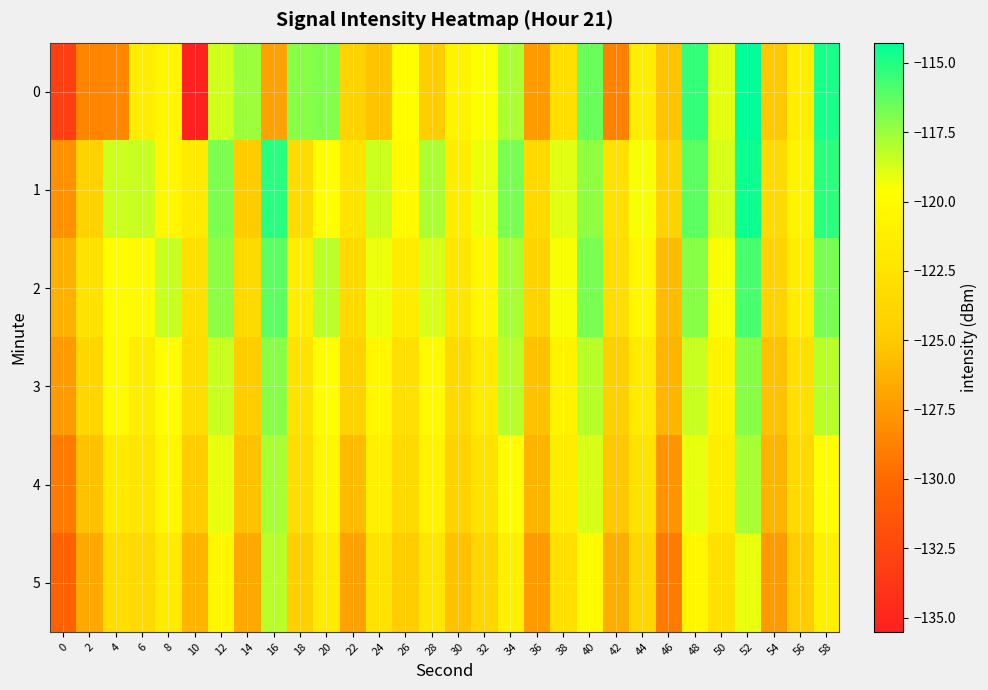

Which series changed the most between 14 and 32?

1